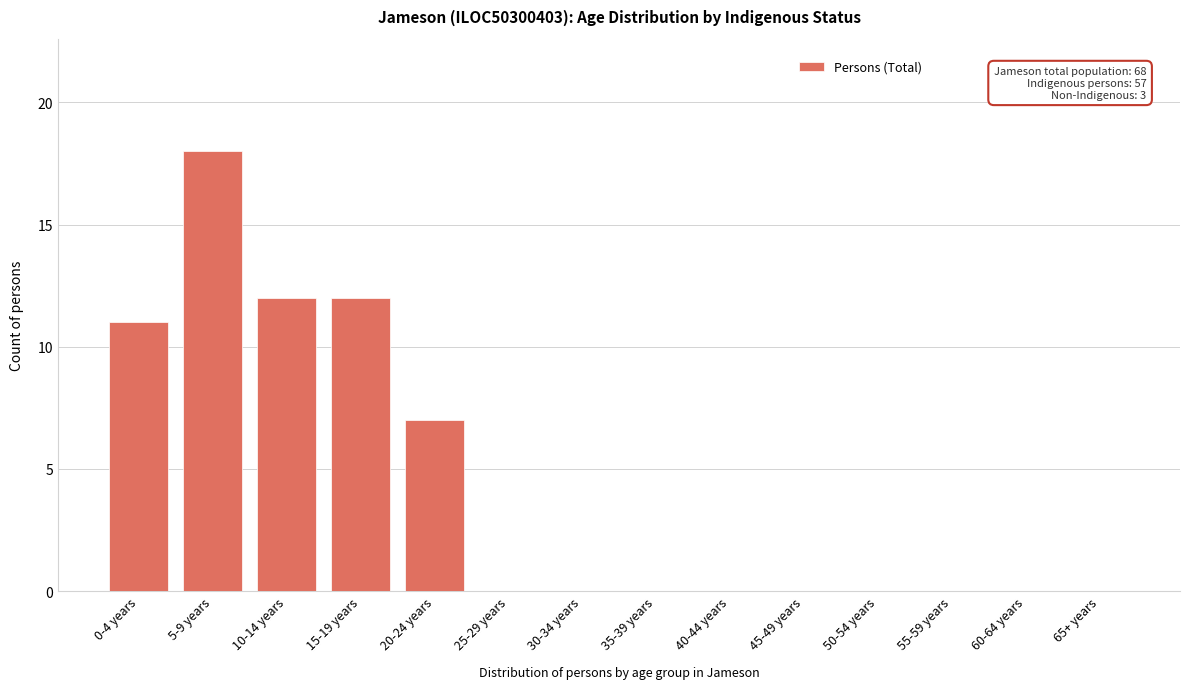

Reading left to right, list all the values displayed in this chart.

0-4 years=11	5-9 years=18	10-14 years=12	15-19 years=12	20-24 years=7	25-29 years=0	30-34 years=0	35-39 years=0	40-44 years=0	45-49 years=0	50-54 years=0	55-59 years=0	60-64 years=0	65+ years=0